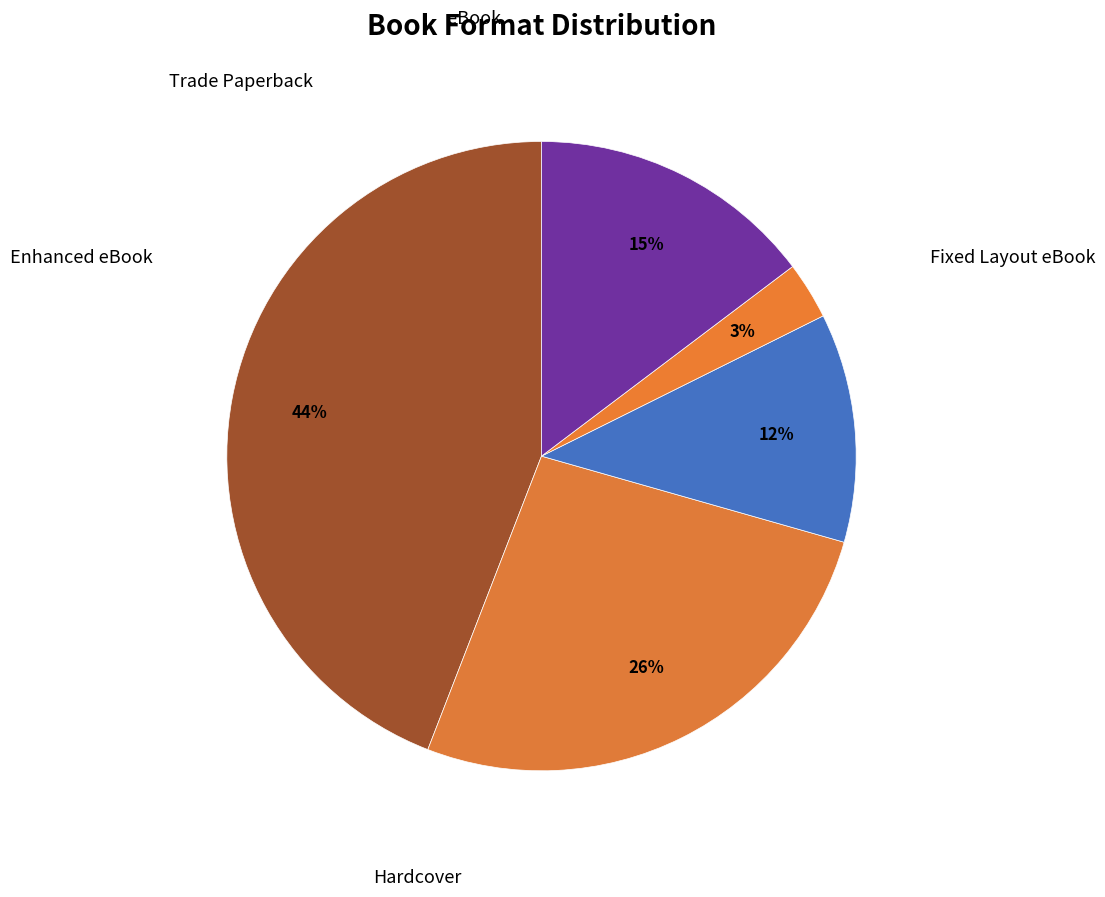

What portion of the pie excludes Trade Paperback?

97.1%